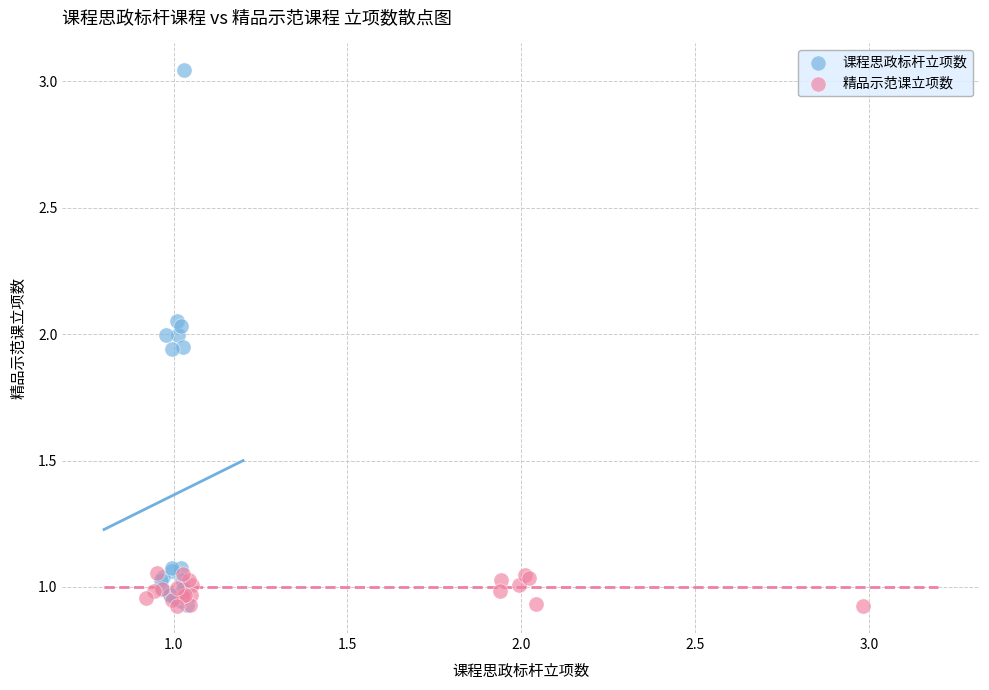

Which series has the widest spread of Y values?

课程思政标杆立项数